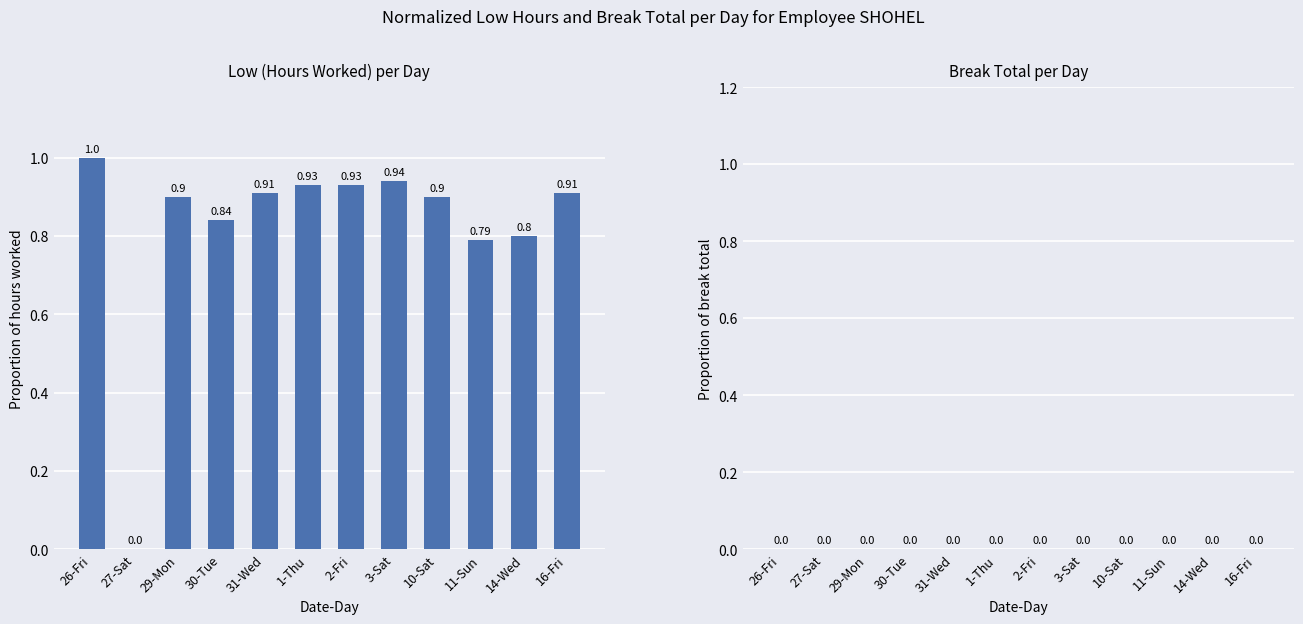

What is the sum of the values at 31-Wed and 14-Wed?

1.7